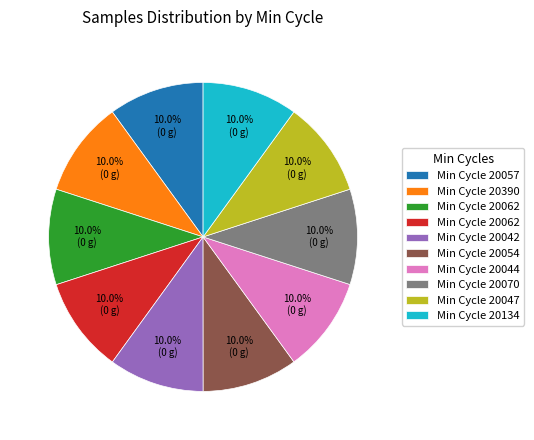

Is there a majority slice in this chart?

No